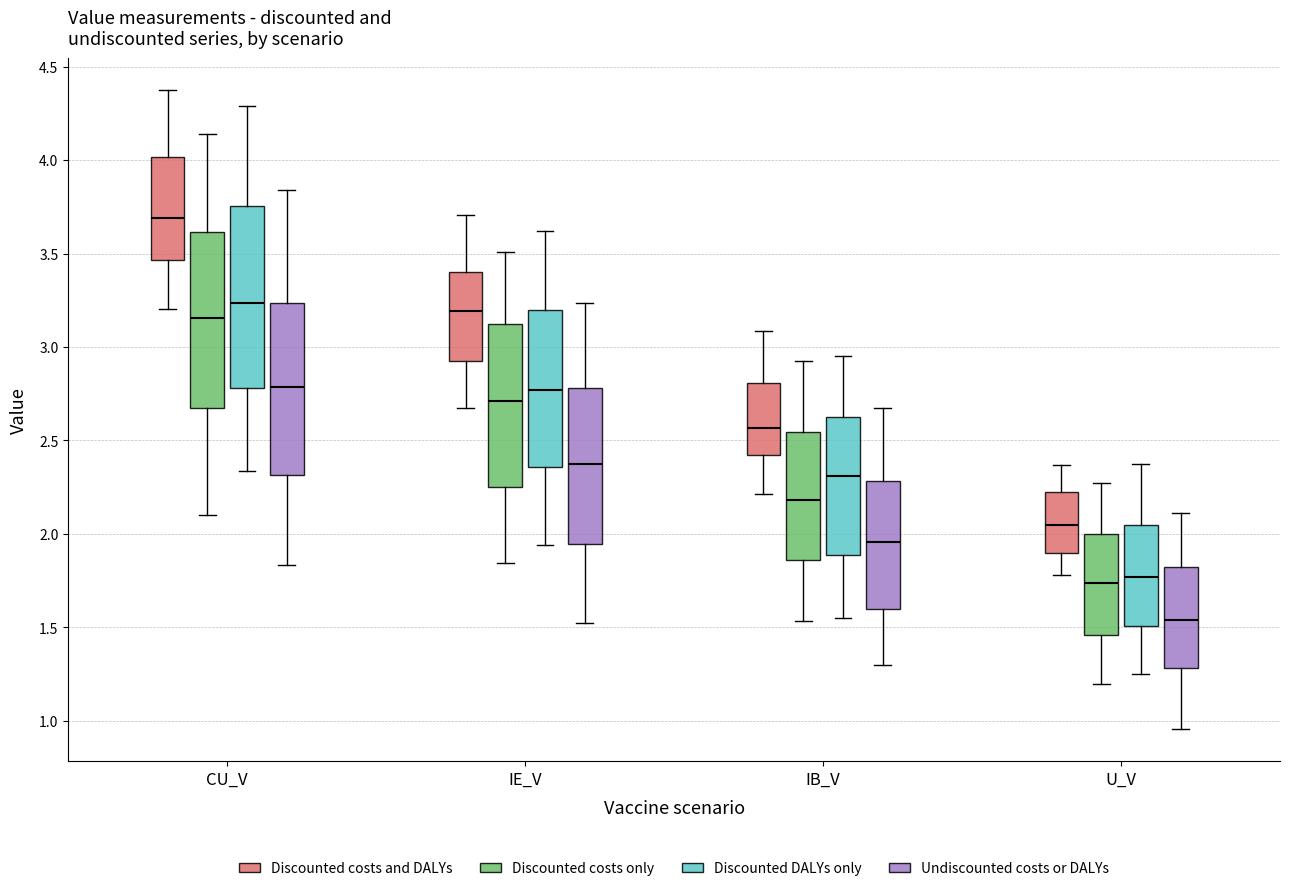

Reading left to right, transcribe this box plot: for each box, give where its median line is, the range the box spans, and where its two whiskers end, as read against the y-axis. The values are not printed on the chart, so give them approximately, as read against the axis.

CU_V (Discounted costs and DALYs): median 3.70, box 3.45 to 4.00, whiskers 3.20 to 4.40
CU_V (Discounted costs only): median 3.15, box 2.65 to 3.60, whiskers 2.10 to 4.15
CU_V (Discounted DALYs only): median 3.25, box 2.80 to 3.75, whiskers 2.35 to 4.30
CU_V (Undiscounted costs or DALYs): median 2.80, box 2.30 to 3.25, whiskers 1.85 to 3.85
IE_V (Discounted costs and DALYs): median 3.20, box 2.90 to 3.40, whiskers 2.65 to 3.70
IE_V (Discounted costs only): median 2.70, box 2.25 to 3.10, whiskers 1.85 to 3.50
IE_V (Discounted DALYs only): median 2.75, box 2.35 to 3.20, whiskers 1.95 to 3.60
IE_V (Undiscounted costs or DALYs): median 2.40, box 1.95 to 2.80, whiskers 1.50 to 3.25
IB_V (Discounted costs and DALYs): median 2.55, box 2.40 to 2.80, whiskers 2.20 to 3.10
IB_V (Discounted costs only): median 2.20, box 1.85 to 2.55, whiskers 1.55 to 2.90
IB_V (Discounted DALYs only): median 2.30, box 1.90 to 2.65, whiskers 1.55 to 2.95
IB_V (Undiscounted costs or DALYs): median 1.95, box 1.60 to 2.30, whiskers 1.30 to 2.65
U_V (Discounted costs and DALYs): median 2.05, box 1.90 to 2.20, whiskers 1.80 to 2.35
U_V (Discounted costs only): median 1.75, box 1.45 to 2.00, whiskers 1.20 to 2.25
U_V (Discounted DALYs only): median 1.75, box 1.50 to 2.05, whiskers 1.25 to 2.35
U_V (Undiscounted costs or DALYs): median 1.55, box 1.30 to 1.80, whiskers 0.95 to 2.10